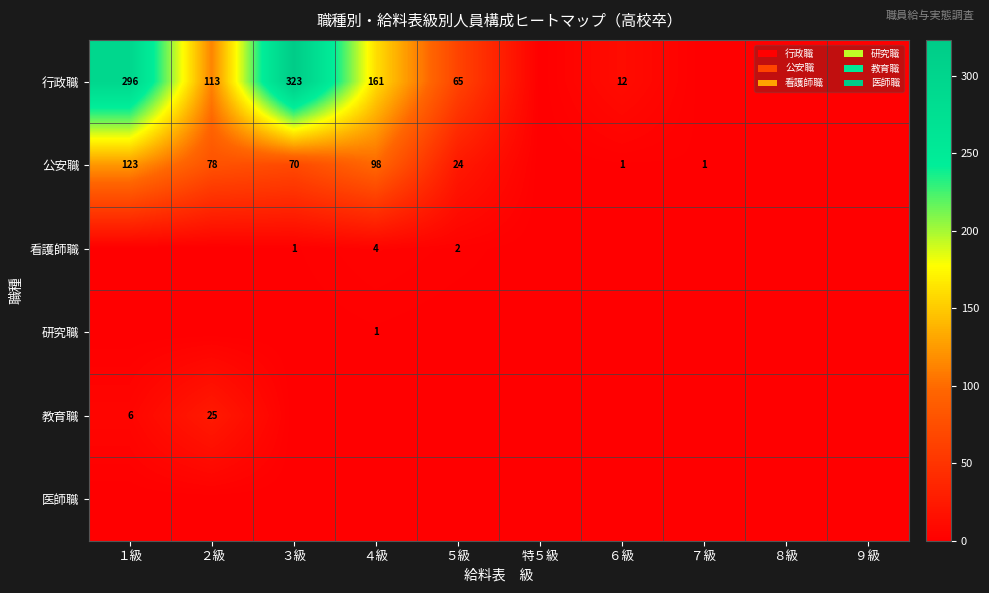

Between ９級 and １級, which is larger?

１級